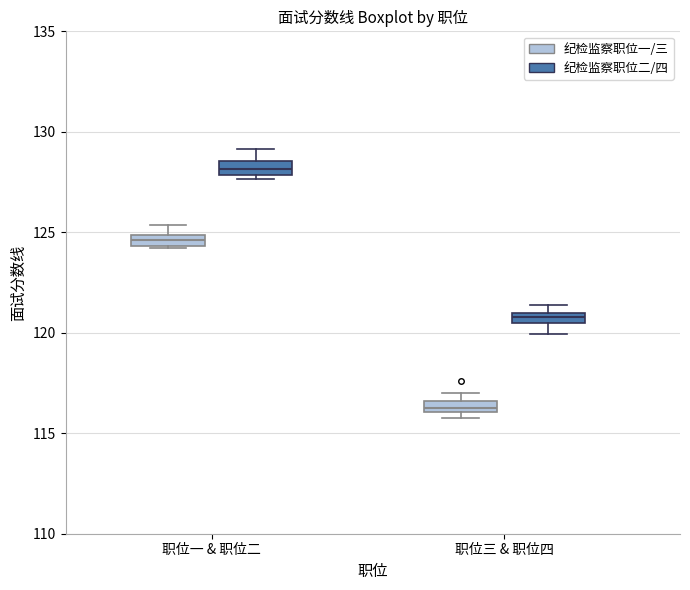

Where is the lower edge of the box for 职位一 & 职位二 (纪检监察职位二/四) on the y-axis? The values are not printed on the chart, so give them approximately, as read against the axis.

128.0